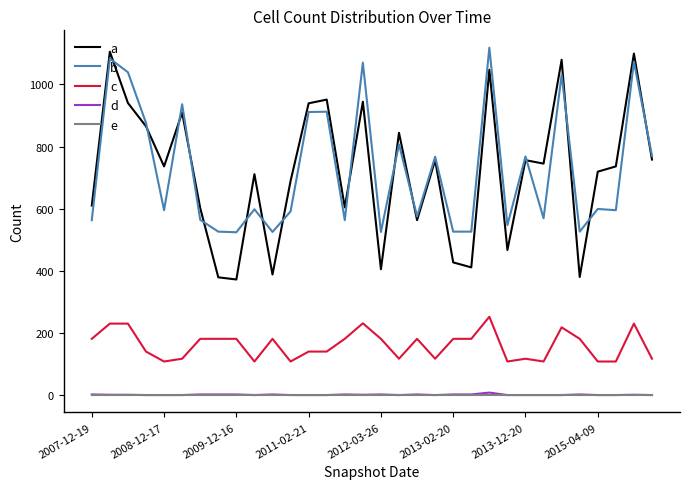

Which series has the widest spread of values?

a